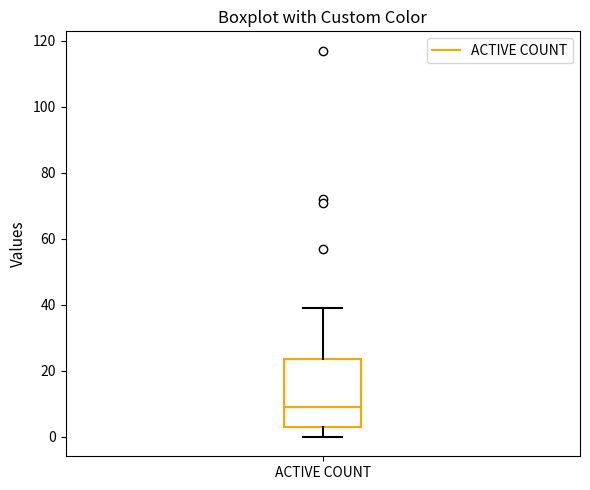

Read this box plot against the y-axis: the position of the median line, the range covered by the box, and the ends of both whiskers. The values are not printed on the chart, so give them approximately, as read against the axis.

median 10, box 4 to 24, whiskers 0 to 40